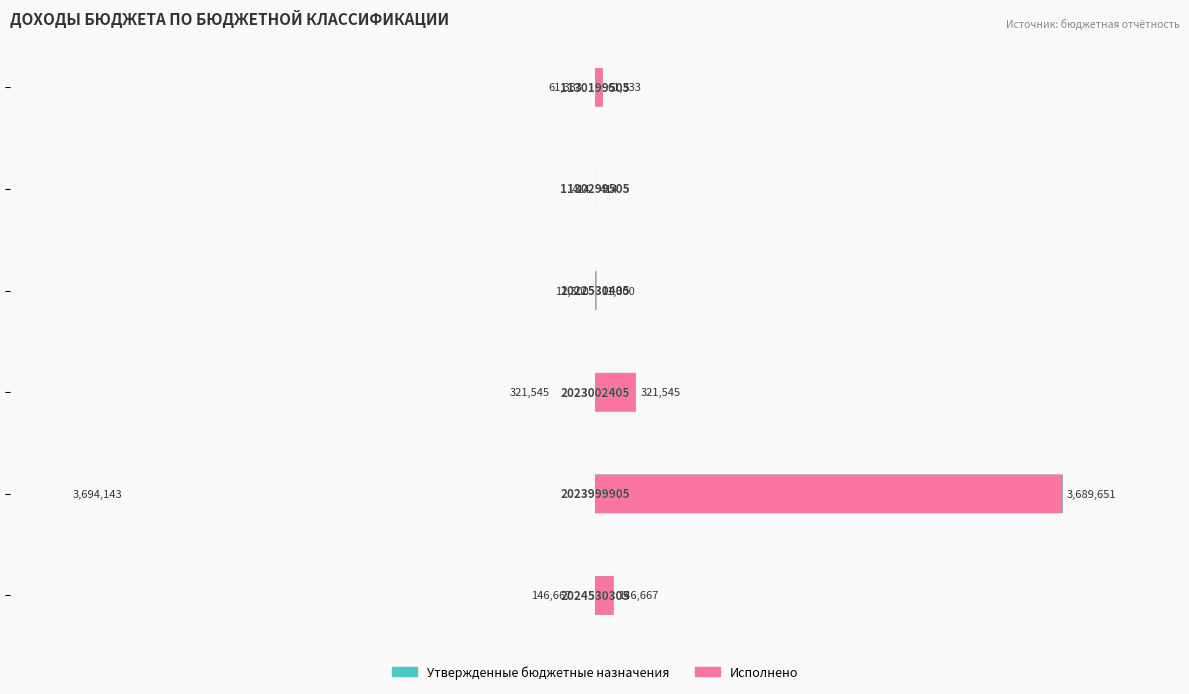

Reading right to left, transcribe all the data shown in this chart.

Утвержденные бюджетные назначения: -146667.3	-3694143.3	-321545.3	-11300.3	-413.5	-61332.9
Исполнено: 146667.3	3689650.9	321545.3	11300.3	413.5	61332.9